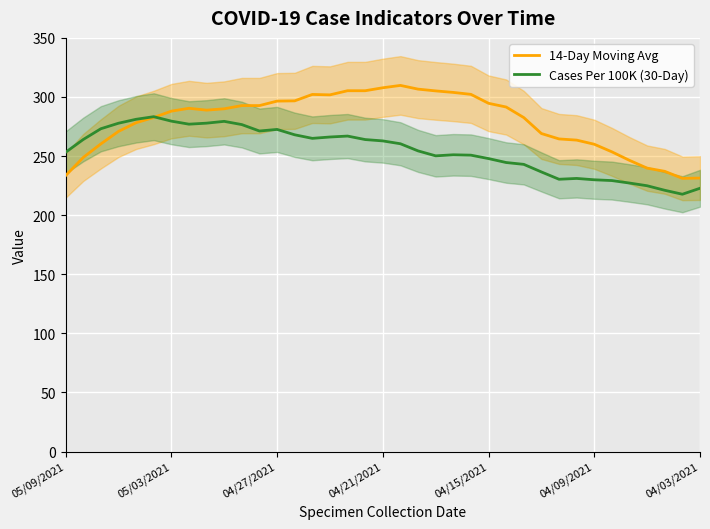

How many values in the Cases Per 100K (30-Day) series are below 260?

18